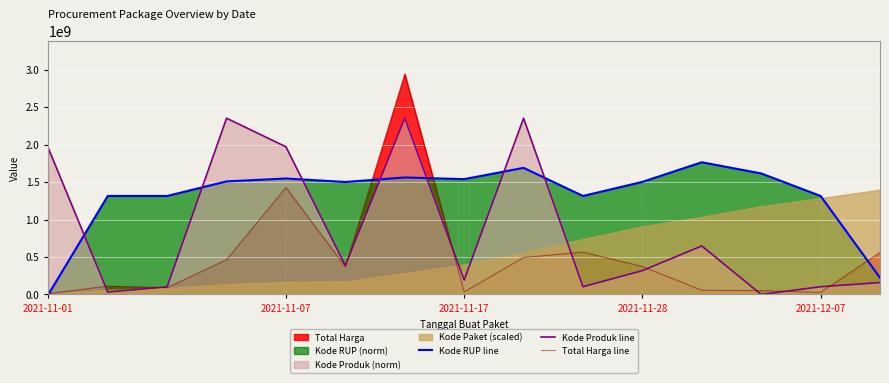

What is the value of the Kode RUP line point at the 8th from the left?

1538415166.8